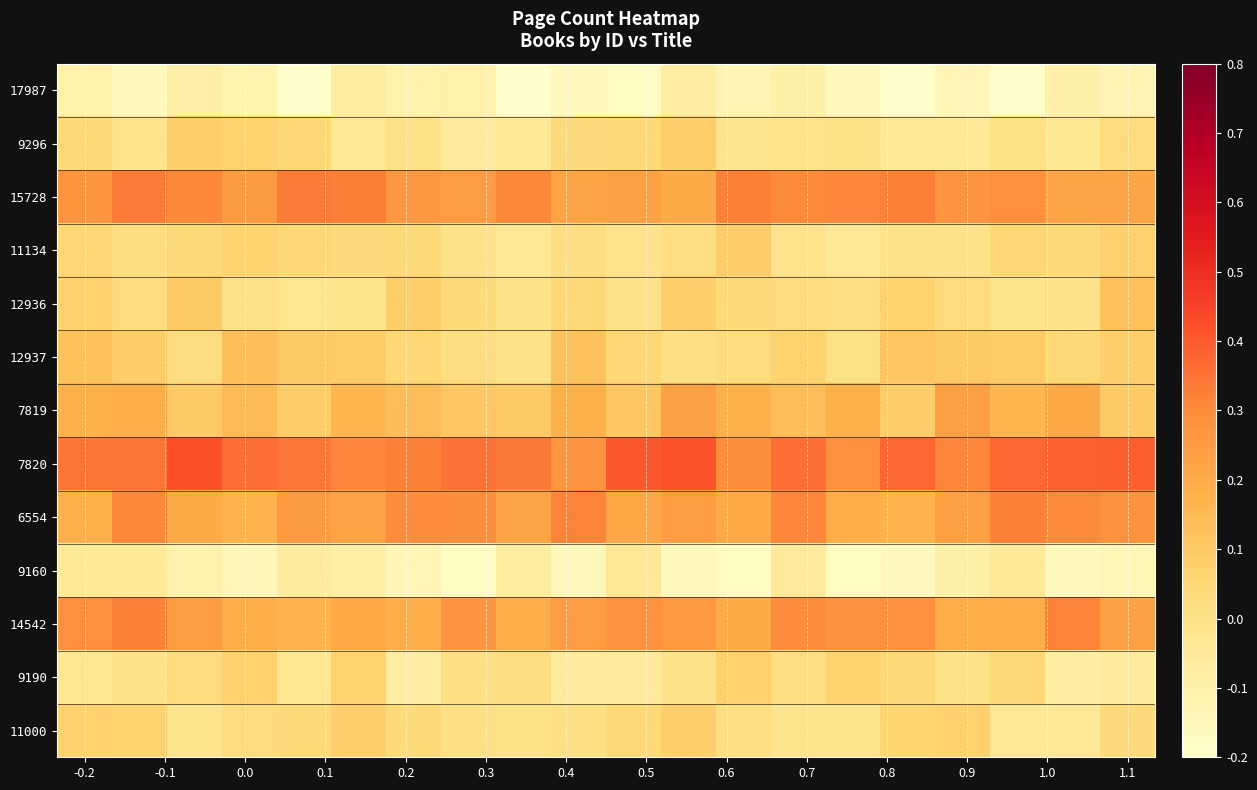

At how many categories does at least one series exceed 0?

20